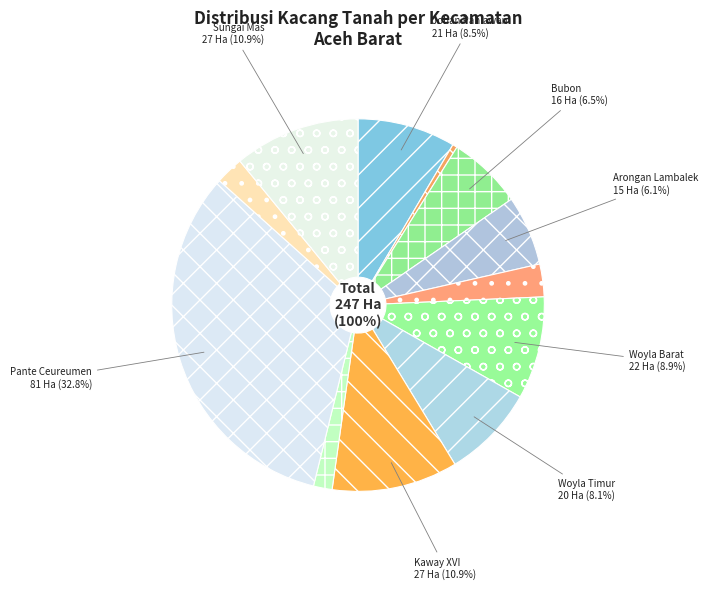

Which has a higher value, Kaway XVI or Samatiga?

Kaway XVI